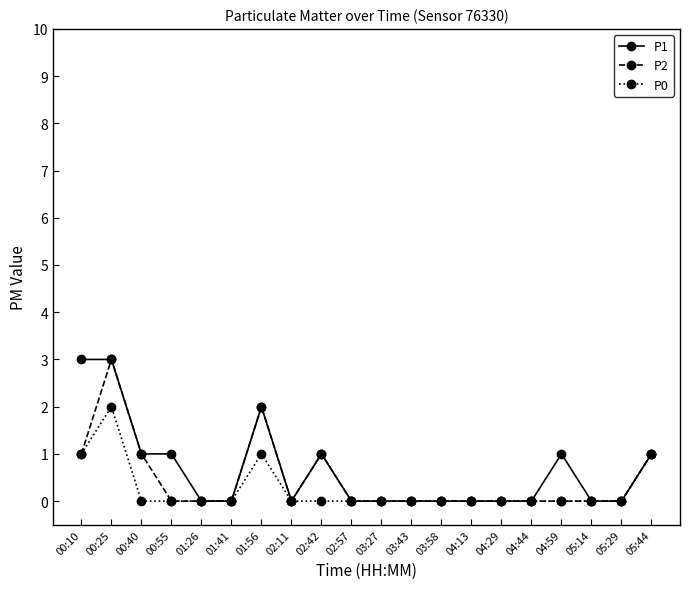

Is the value of P0 at 00:25 greater than the value of P2 at 02:42?

Yes